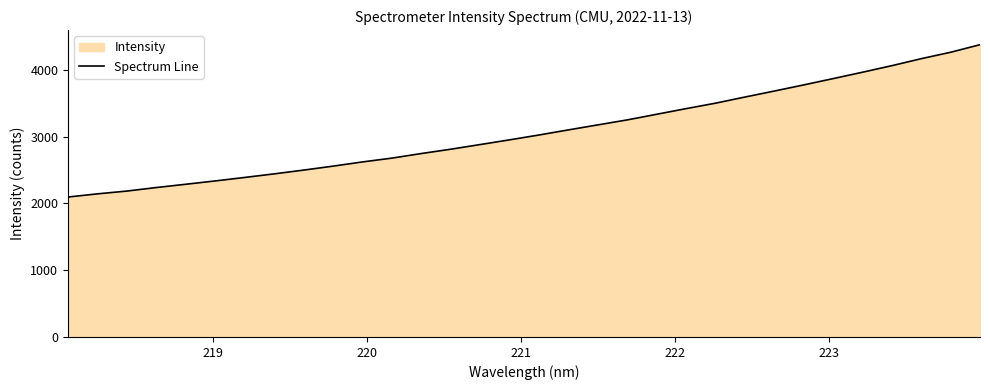

What is the smallest value displayed?

2095.9